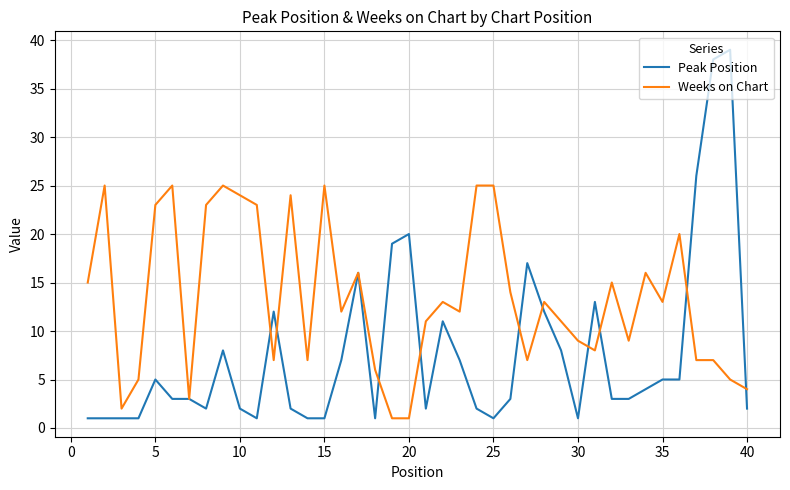

What is the greatest value displayed?

39